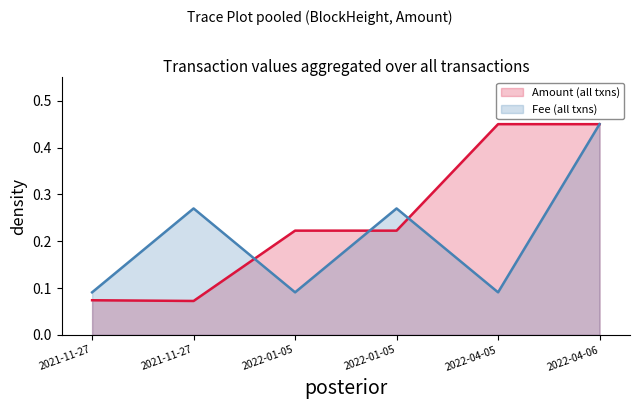

What is the value of the Amount point at the 1st from the left?

0.1